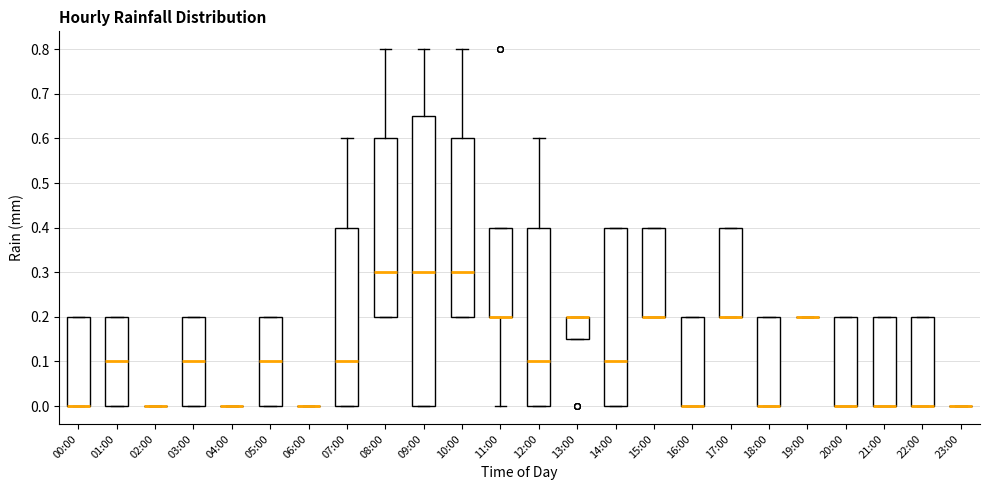

Reading left to right, transcribe this box plot: for each box, give where its median line is, the range the box spans, and where its two whiskers end, as read against the y-axis. The values are not printed on the chart, so give them approximately, as read against the axis.

00:00: median 0.00 (drawn on the box's lower edge), box 0.00 to 0.20, whiskers 0.00 to 0.20
01:00: median 0.10, box 0.00 to 0.20, whiskers 0.00 to 0.20
02:00: box collapsed to a line at 0.00, whiskers 0.00 to 0.00
03:00: median 0.10, box 0.00 to 0.20, whiskers 0.00 to 0.20
04:00: box collapsed to a line at 0.00, whiskers 0.00 to 0.00
05:00: median 0.10, box 0.00 to 0.20, whiskers 0.00 to 0.20
06:00: box collapsed to a line at 0.00, whiskers 0.00 to 0.00
07:00: median 0.10, box 0.00 to 0.40, whiskers 0.00 to 0.60
08:00: median 0.30, box 0.20 to 0.60, whiskers 0.20 to 0.80
09:00: median 0.30, box 0.00 to 0.65, whiskers 0.00 to 0.80
10:00: median 0.30, box 0.20 to 0.60, whiskers 0.20 to 0.80
11:00: median 0.20 (drawn on the box's lower edge), box 0.20 to 0.40, whiskers 0.00 to 0.40
12:00: median 0.10, box 0.00 to 0.40, whiskers 0.00 to 0.60
13:00: median 0.20 (drawn on the box's upper edge), box 0.15 to 0.20, whiskers 0.15 to 0.20
14:00: median 0.10, box 0.00 to 0.40, whiskers 0.00 to 0.40
15:00: median 0.20 (drawn on the box's lower edge), box 0.20 to 0.40, whiskers 0.20 to 0.40
16:00: median 0.00 (drawn on the box's lower edge), box 0.00 to 0.20, whiskers 0.00 to 0.20
17:00: median 0.20 (drawn on the box's lower edge), box 0.20 to 0.40, whiskers 0.20 to 0.40
18:00: median 0.00 (drawn on the box's lower edge), box 0.00 to 0.20, whiskers 0.00 to 0.20
19:00: box collapsed to a line at 0.20, whiskers 0.20 to 0.20
20:00: median 0.00 (drawn on the box's lower edge), box 0.00 to 0.20, whiskers 0.00 to 0.20
21:00: median 0.00 (drawn on the box's lower edge), box 0.00 to 0.20, whiskers 0.00 to 0.20
22:00: median 0.00 (drawn on the box's lower edge), box 0.00 to 0.20, whiskers 0.00 to 0.20
23:00: box collapsed to a line at 0.00, whiskers 0.00 to 0.00